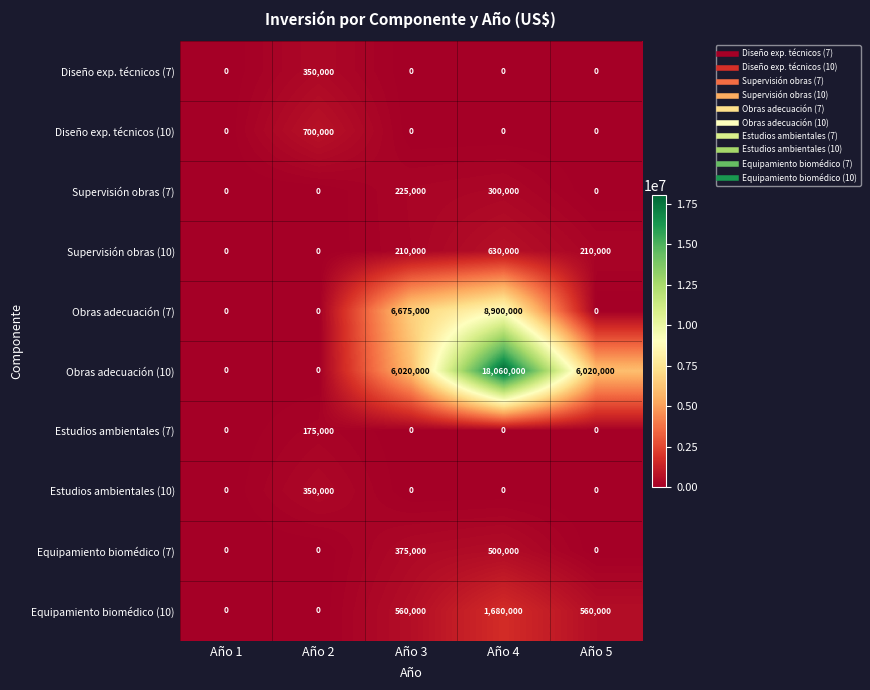

True or false: Diseño exp. técnicos (10) has a value of 959527 at Año 2.

False